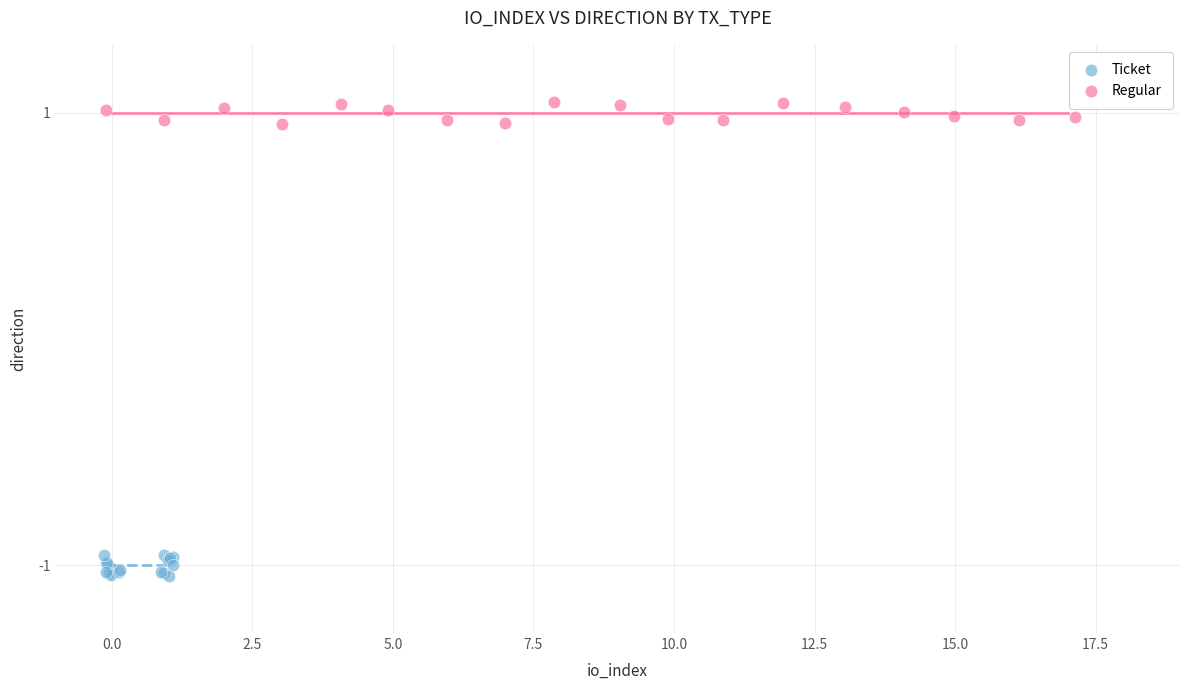

Which series contains the highest Y value?

Regular